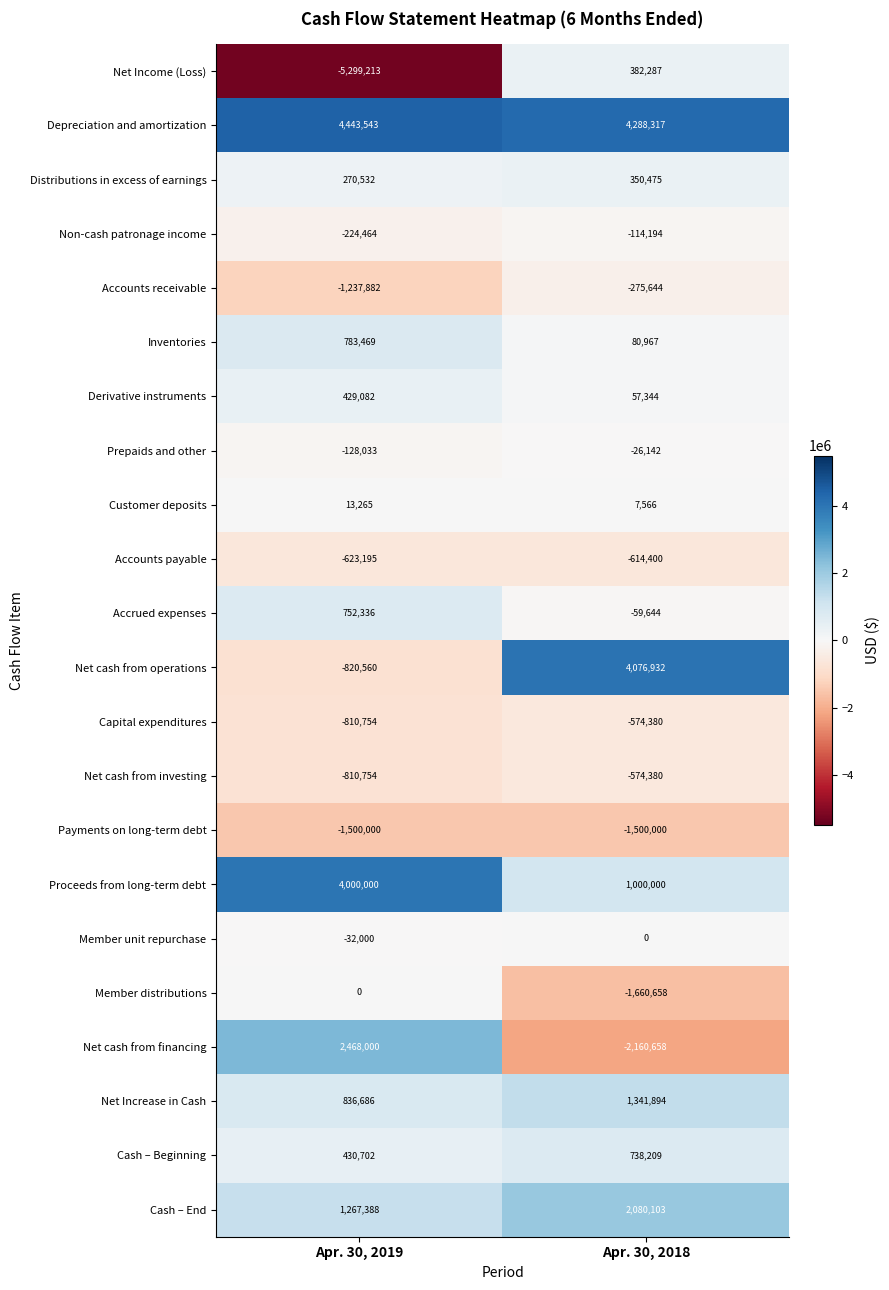

Which series has the widest spread of values?

Net Income (Loss)